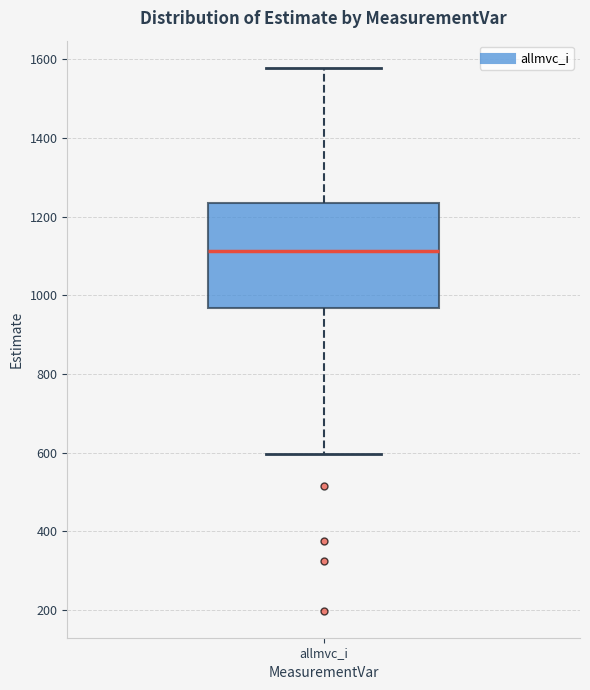

Where does the lower whisker of the box for allmvc_i end on the y-axis? The values are not printed on the chart, so give them approximately, as read against the axis.

600